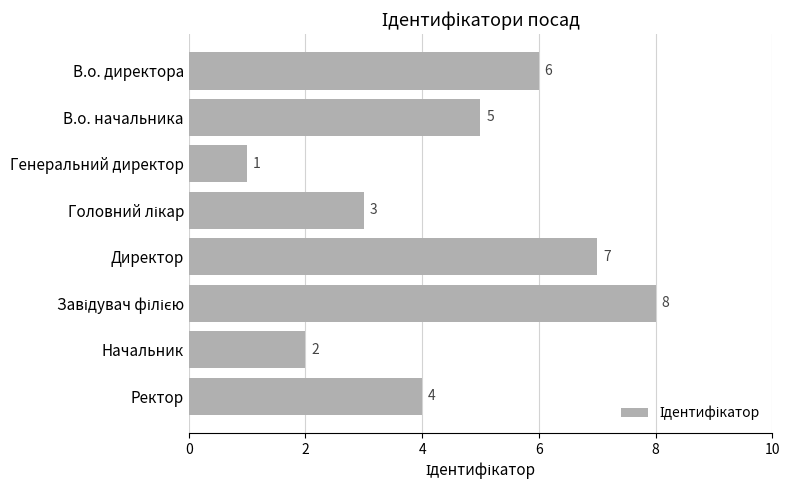

The value at Ректор is 4. True or false?

True